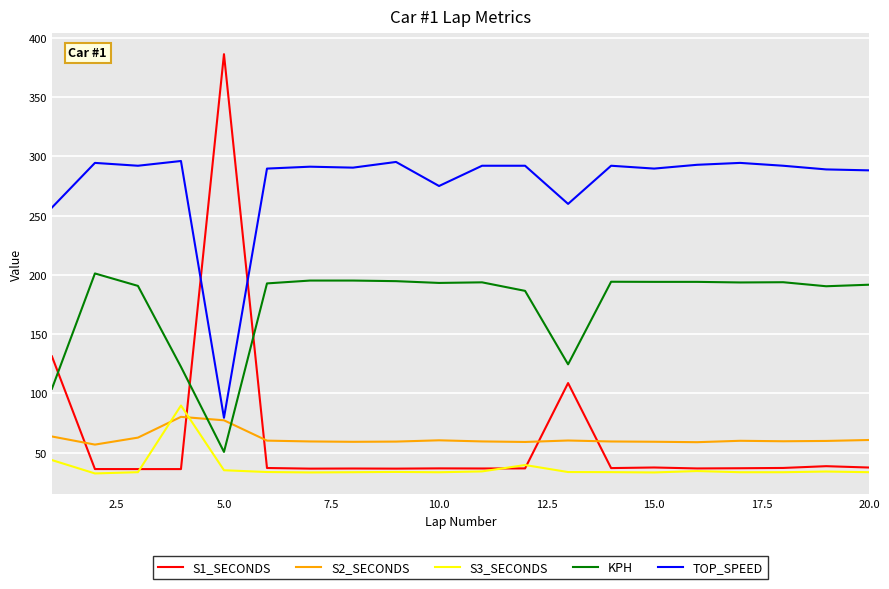

What is the maximum value shown in the chart?

386.3